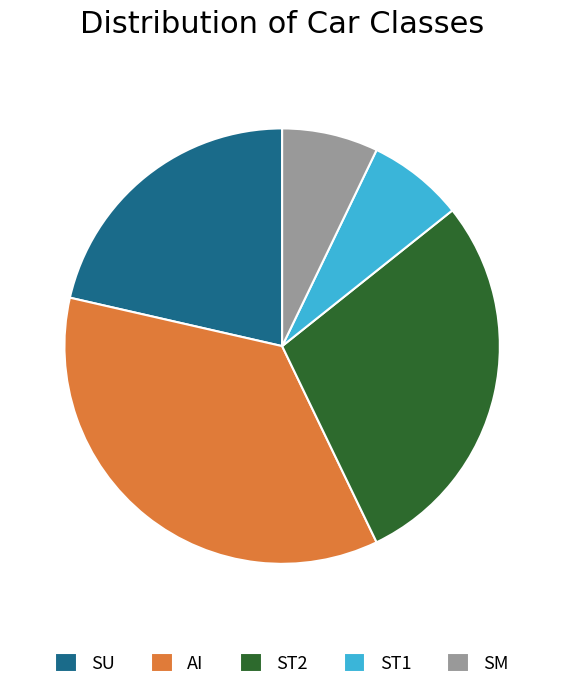

True or false: ST1 accounts for 1% of the total.

False